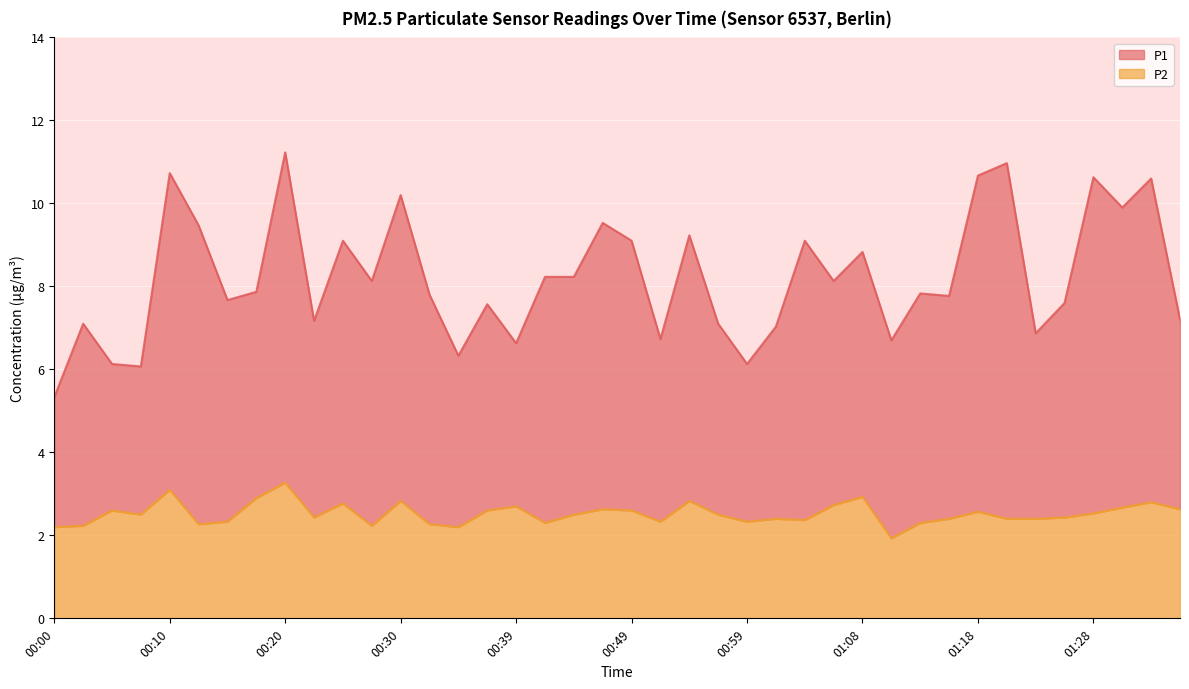

What are all the series names shown in the legend?

P1, P2